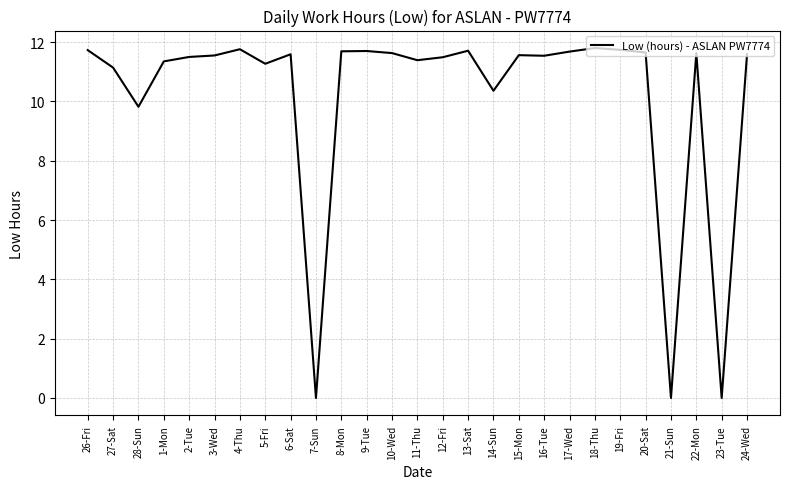

At which label does the data first exceed 11?

26-Fri